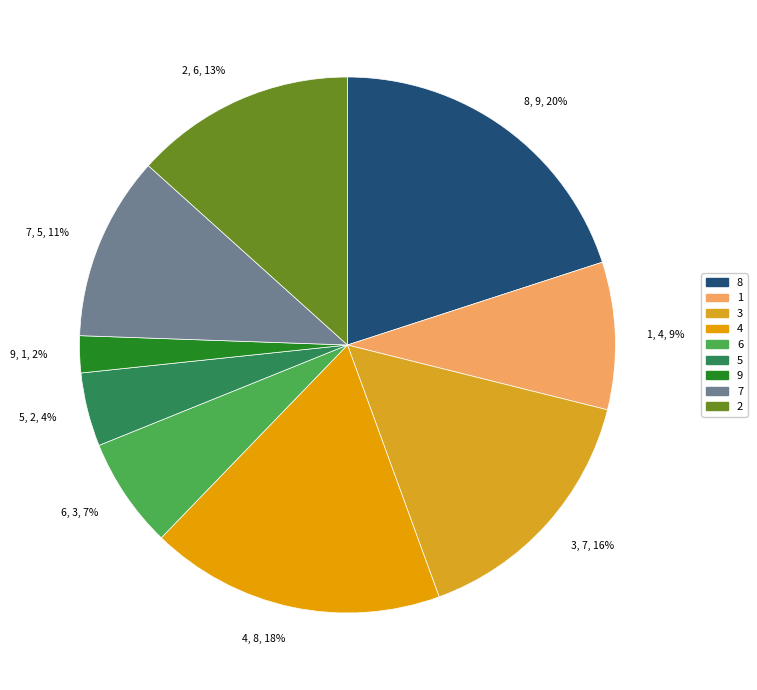

Which category has the smallest portion of the pie?

9